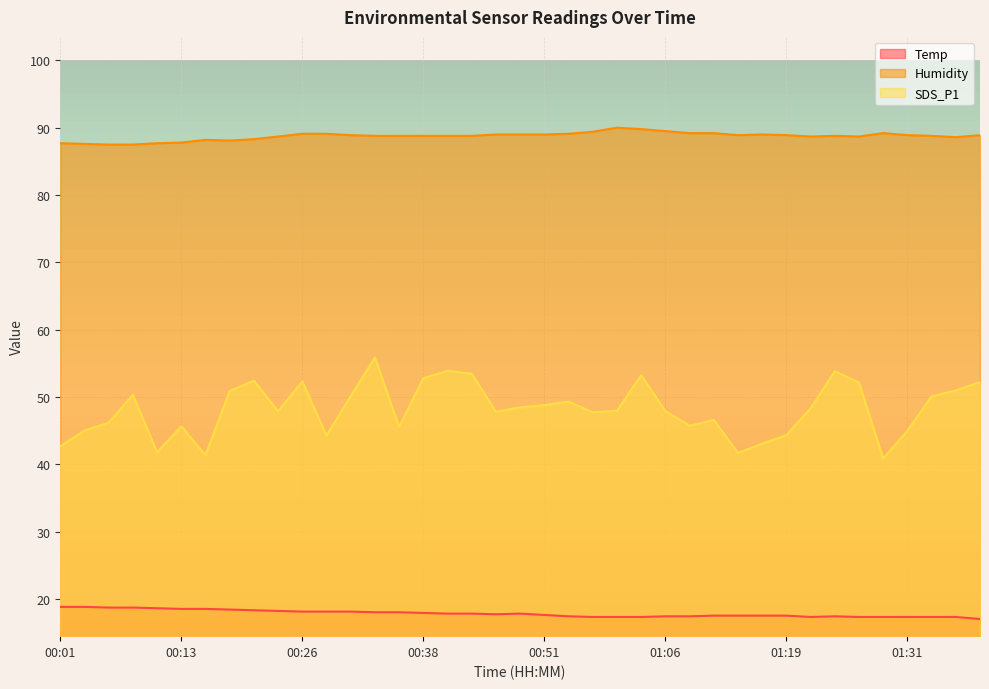

List the series in order of their peak value, highest first.

Humidity, SDS_P1, Temp